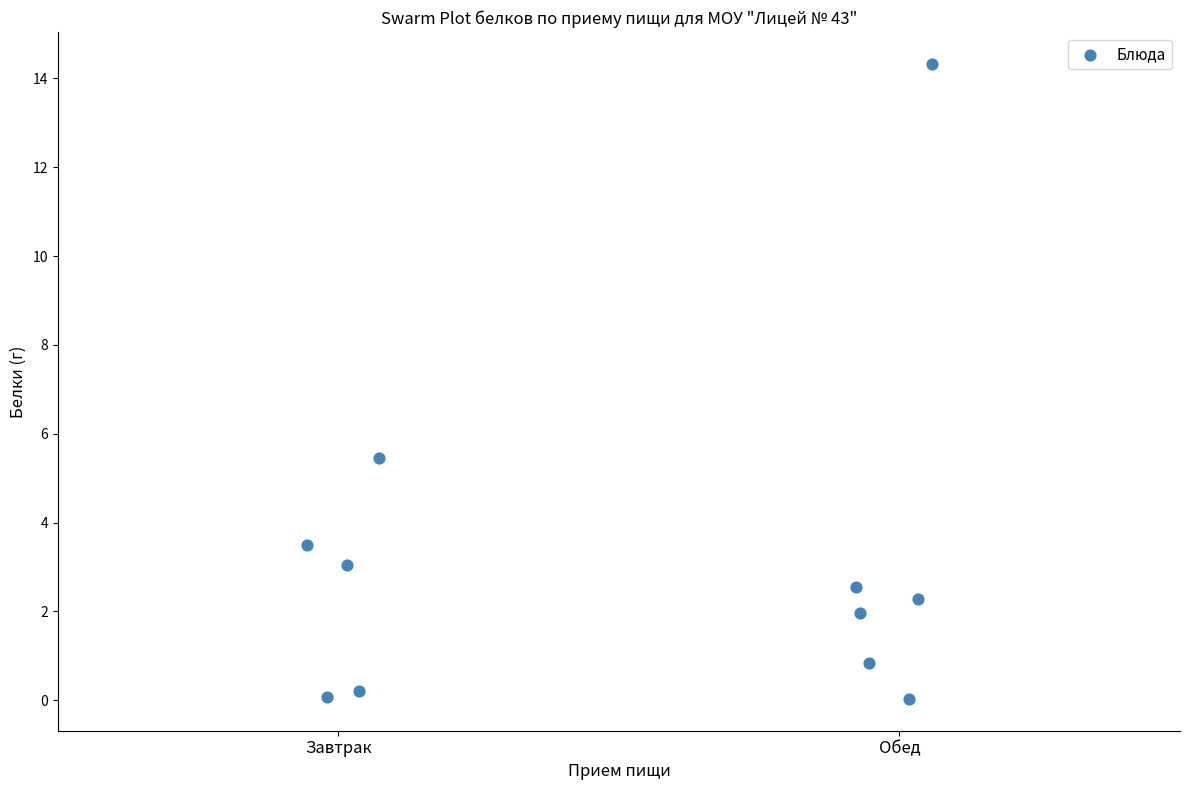

What Y value in the scatter plot is closest to 7?

5.5